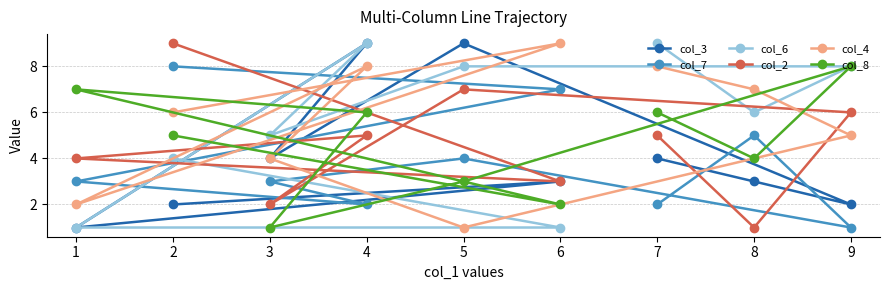

How many series are shown in this chart?

6